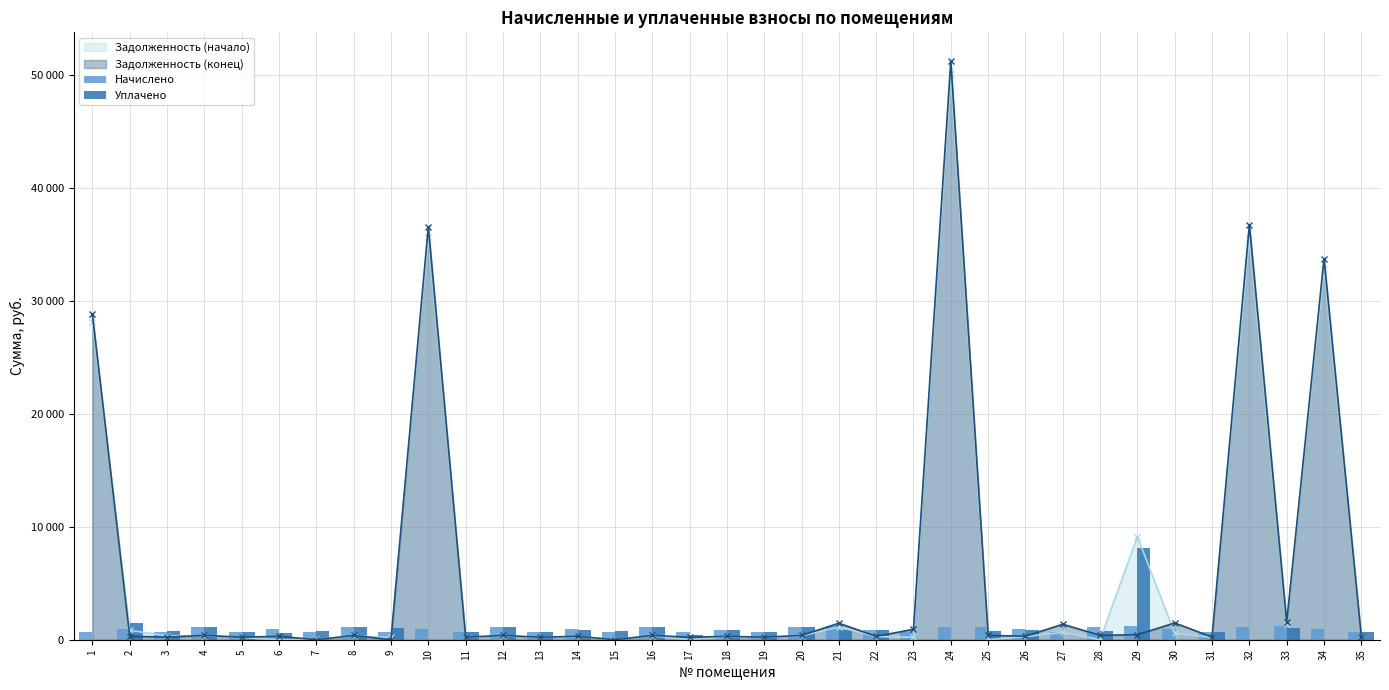

Which category has the lowest value in the Уплачено series?

1